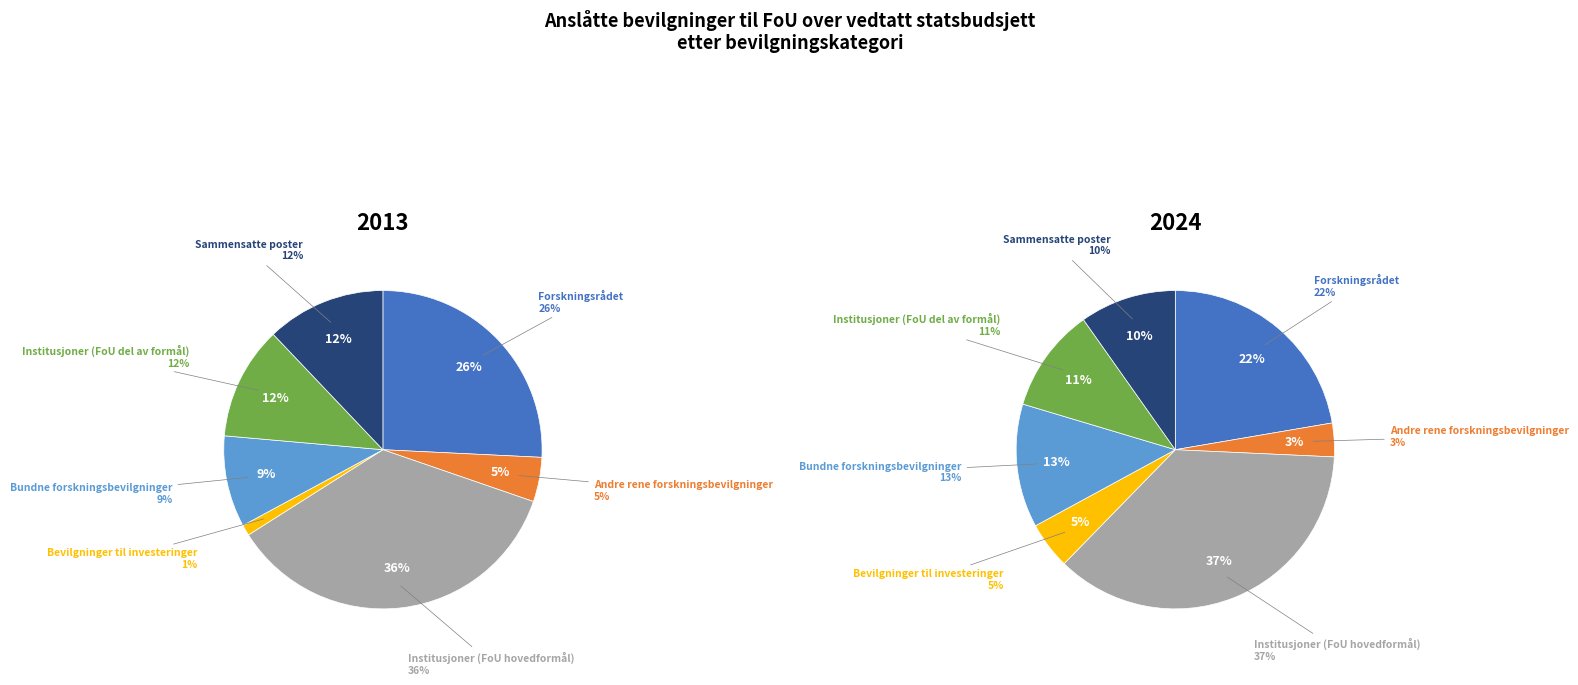

Rank the series by their average value, from highest to lowest.

values_2024, values_2013